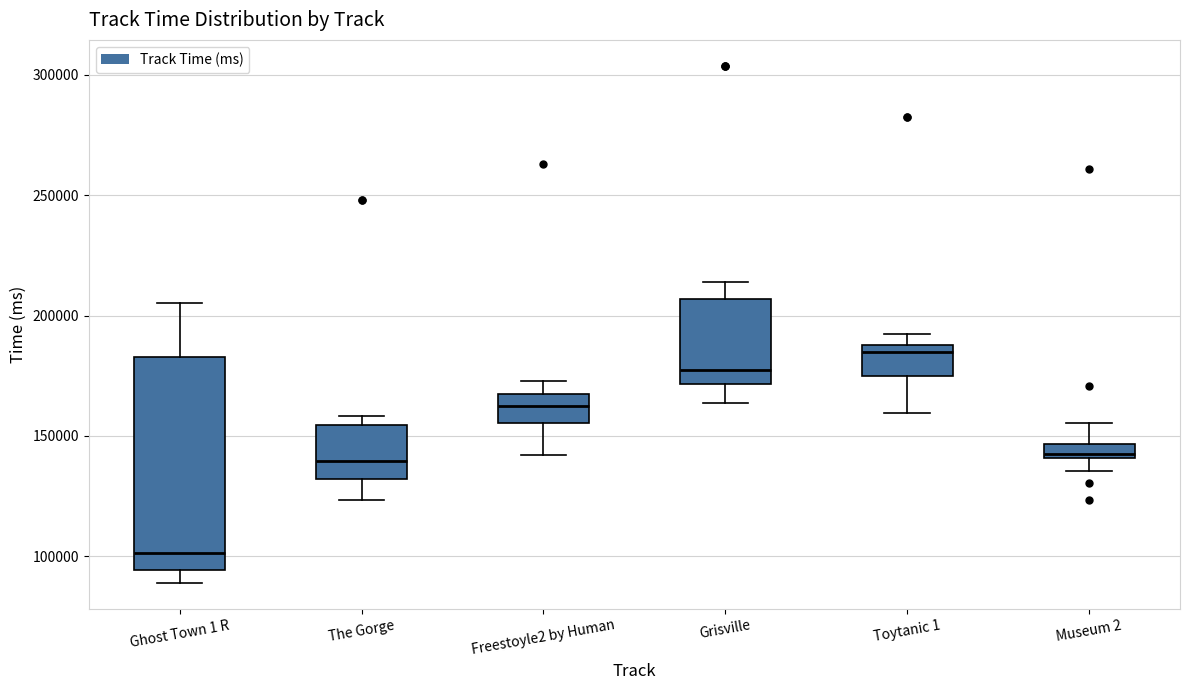

Which box's median line is the lowest?

Ghost Town 1 R